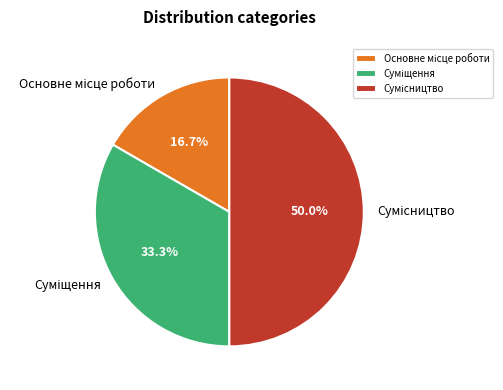

The Основне місце роботи slice represents 27% of the pie. True or false?

False